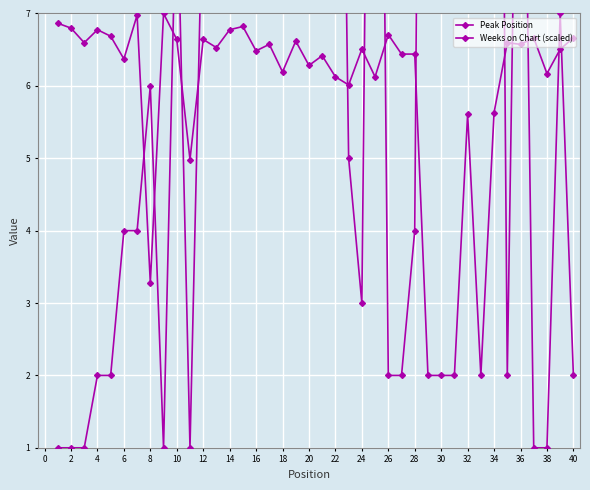

What is the sum of the Weeks on Chart (scaled) values at 30 and 10?

8.6